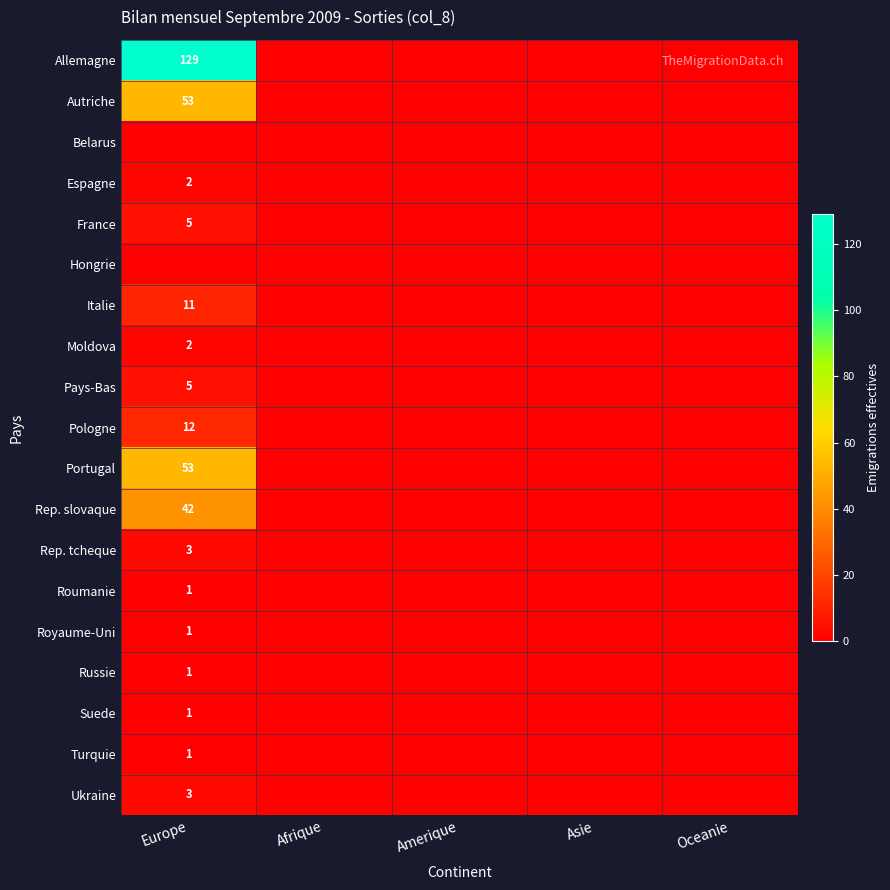

Which has a higher value, Oceanie or Amerique?

Oceanie